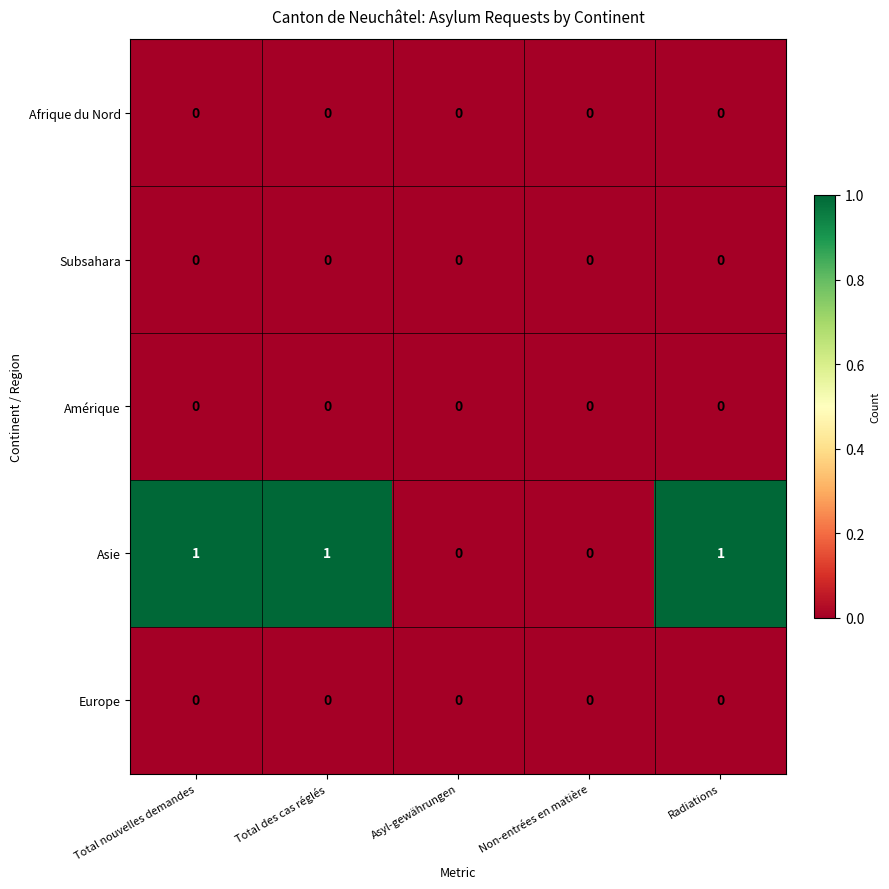

Reading right to left, list all the values displayed in this chart.

Afrique du Nord: 0	0	0	0	0
Subsahara: 0	0	0	0	0
Amérique: 0	0	0	0	0
Asie: 1	0	0	1	1
Europe: 0	0	0	0	0